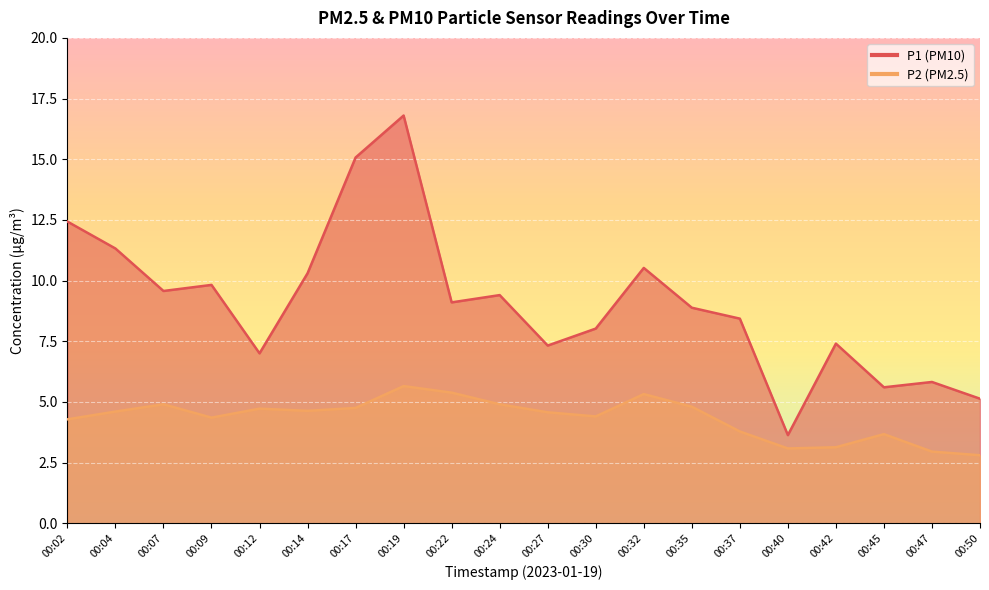

Where is P1 nearest to the value 10?

00:09